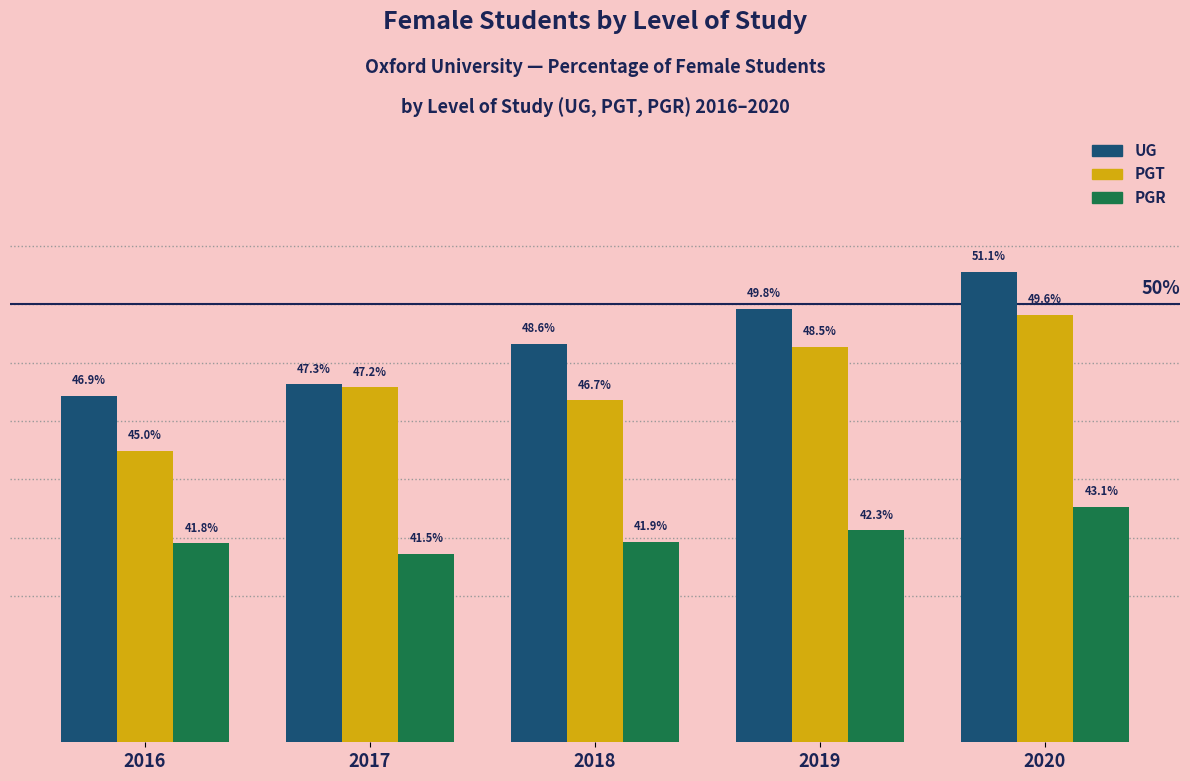

Between 2017 and 2018, which series saw the biggest shift?

UG